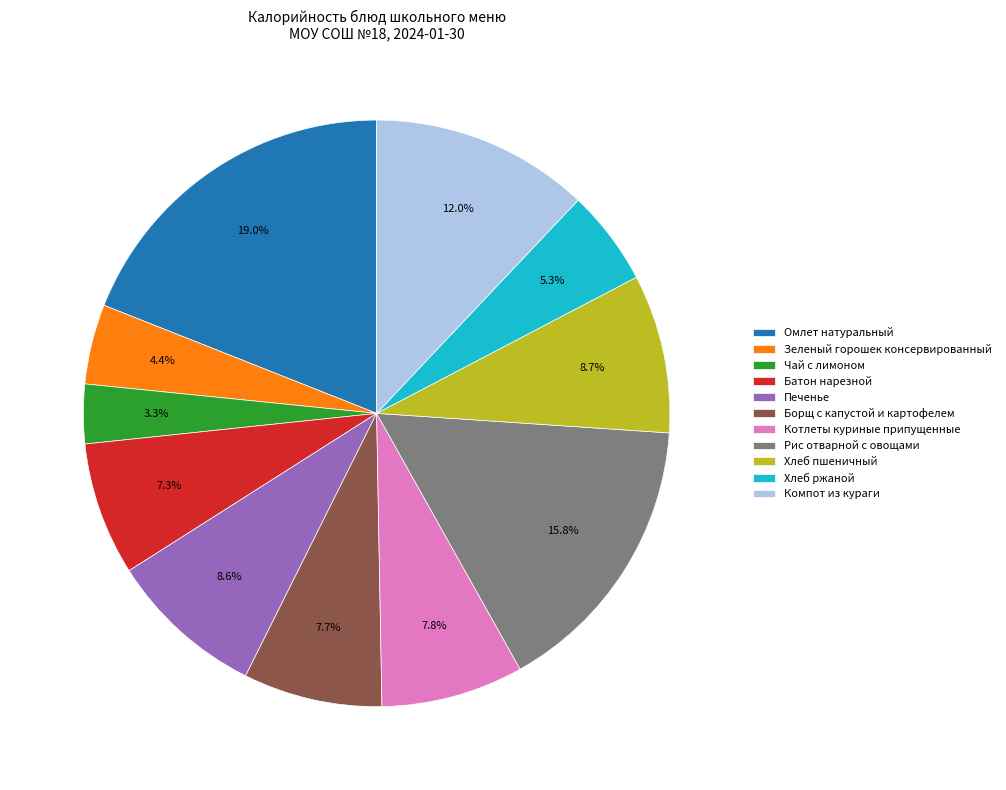

What is the ratio of the value at Печенье to the value at Батон нарезной?

1.2